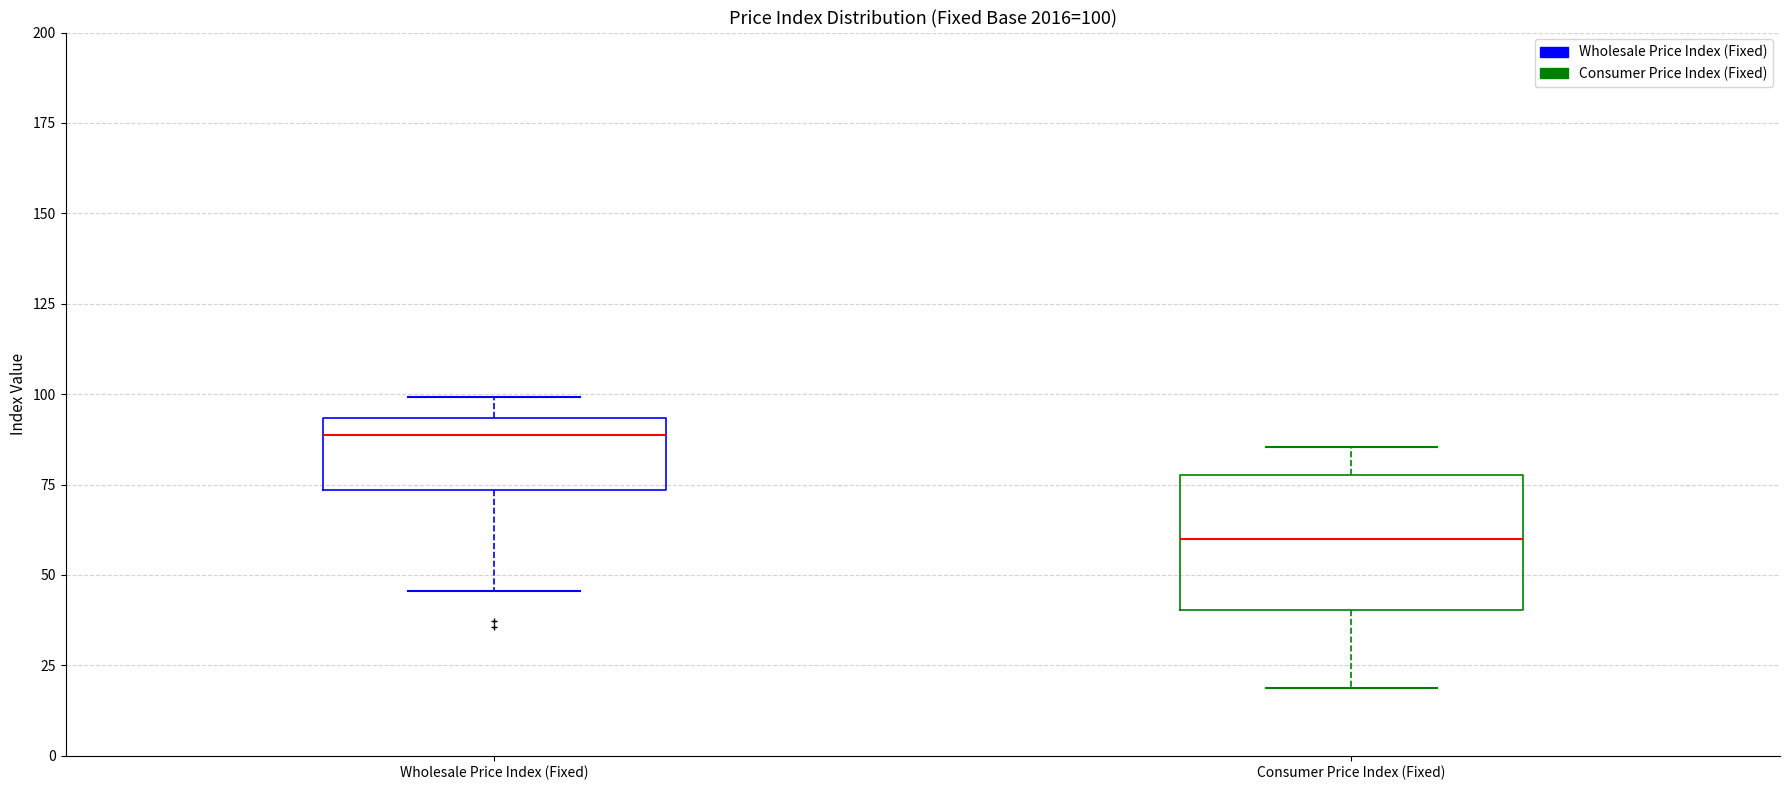

Which box's median line is the lowest?

Consumer Price Index (Fixed)